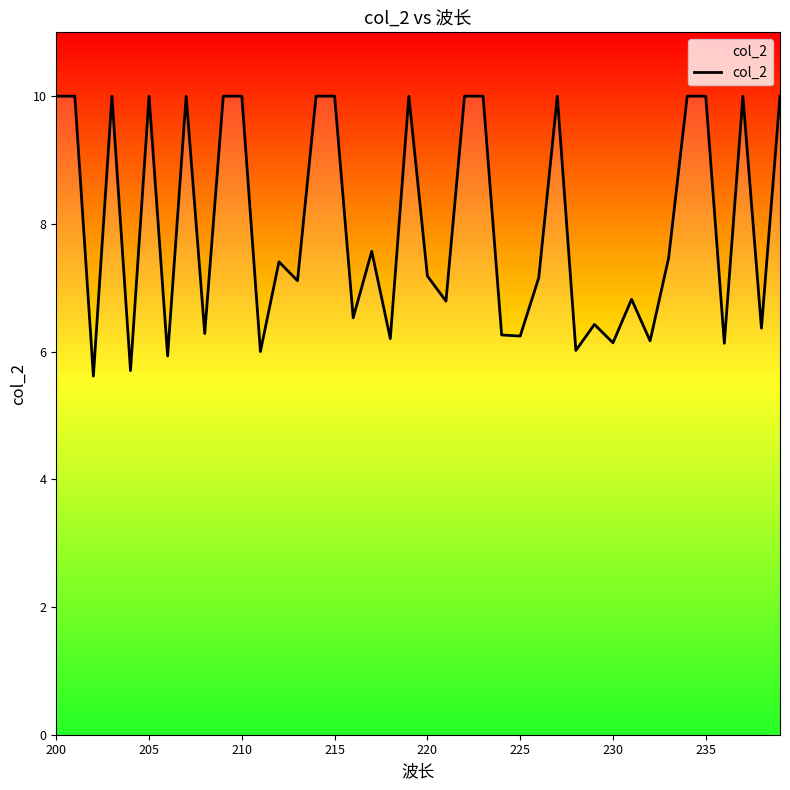

What is the maximum value shown in the chart?

10.0